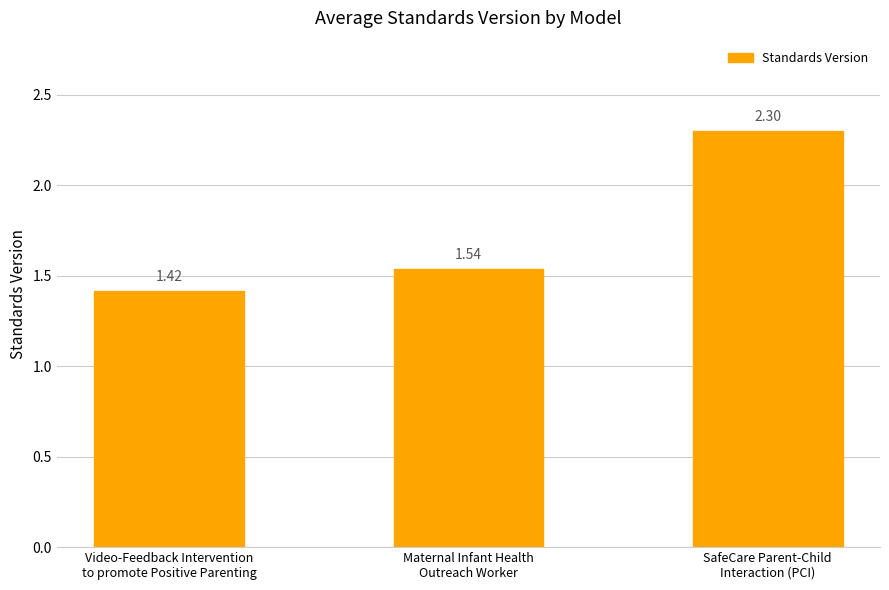

Approximately how many times larger is the value at Maternal Infant Health
Outreach Worker compared to Video-Feedback Intervention
to promote Positive Parenting?

1.1